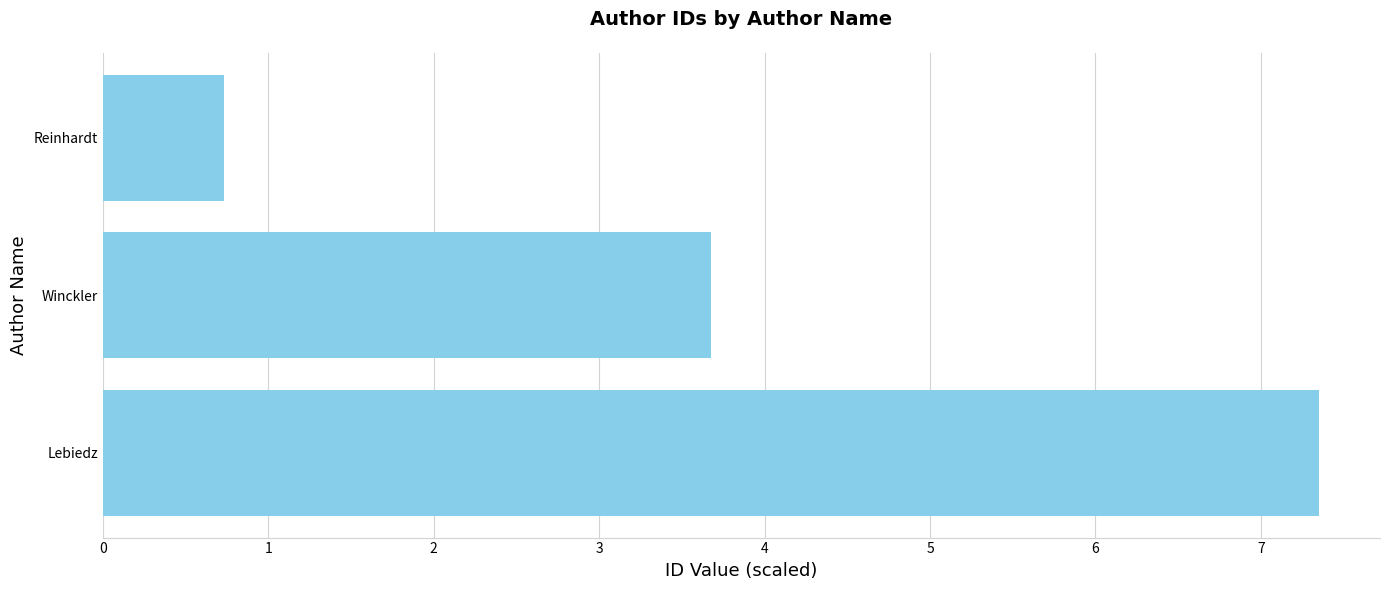

What is the sum of all values?

11.8